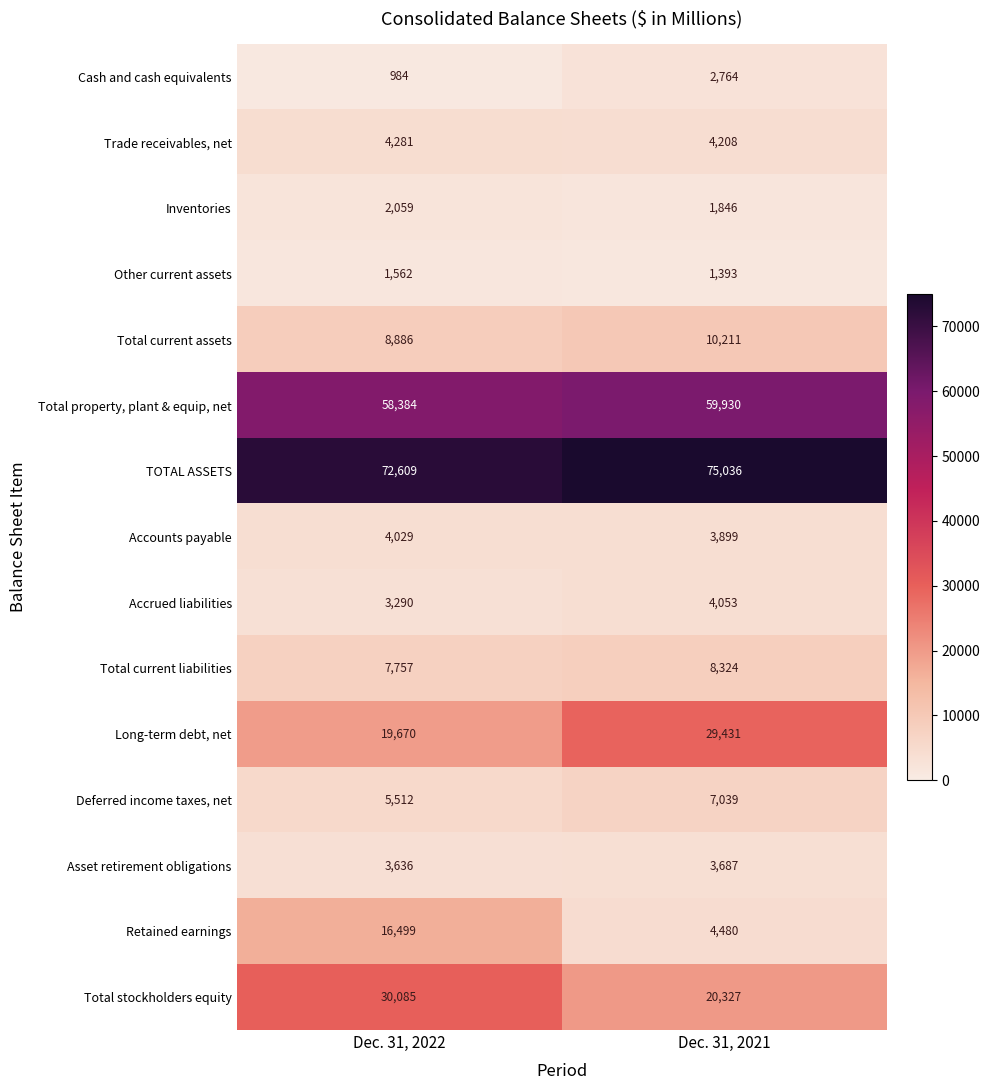

True or false: TOTAL ASSETS has a value of 95357 at Dec. 31, 2022.

False